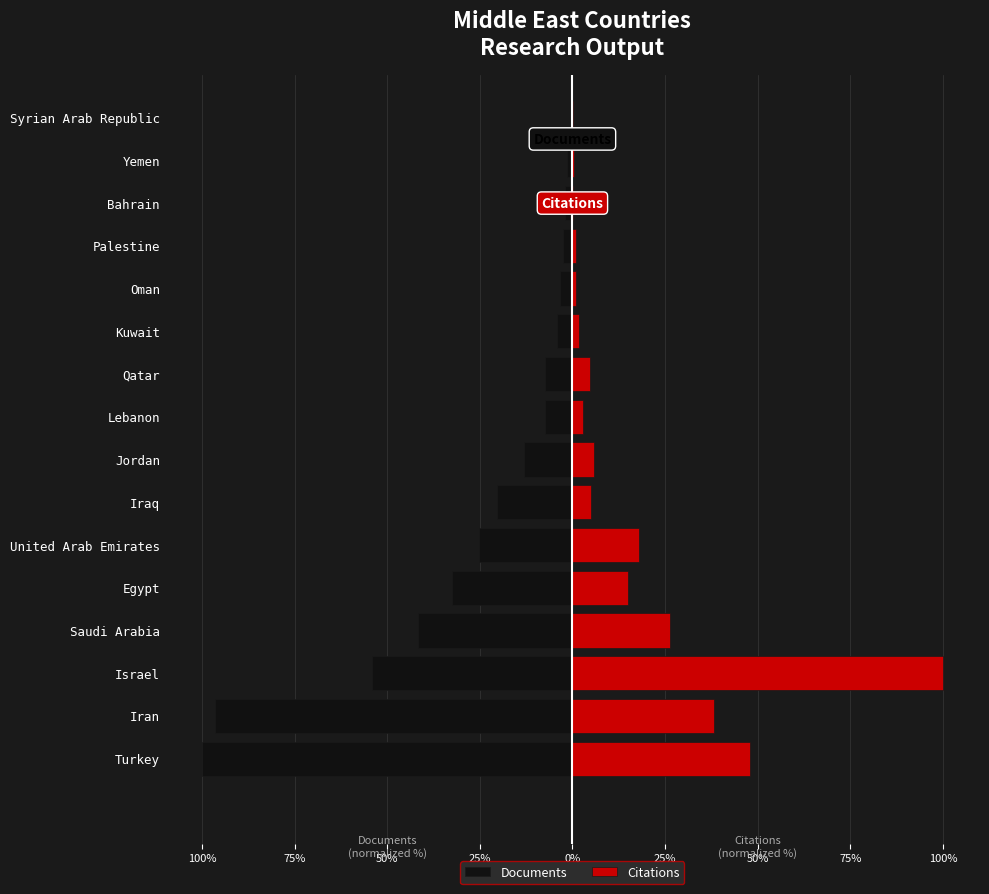

At Kuwait, list the series in order from smallest to largest.

Documents, Citations